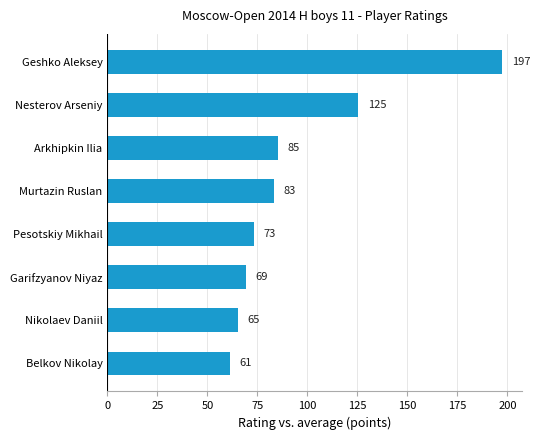

Rank the categories by value from lowest to highest.

Belkov Nikolay, Nikolaev Daniil, Garifzyanov Niyaz, Pesotskiy Mikhail, Murtazin Ruslan, Arkhipkin Ilia, Nesterov Arseniy, Geshko Aleksey